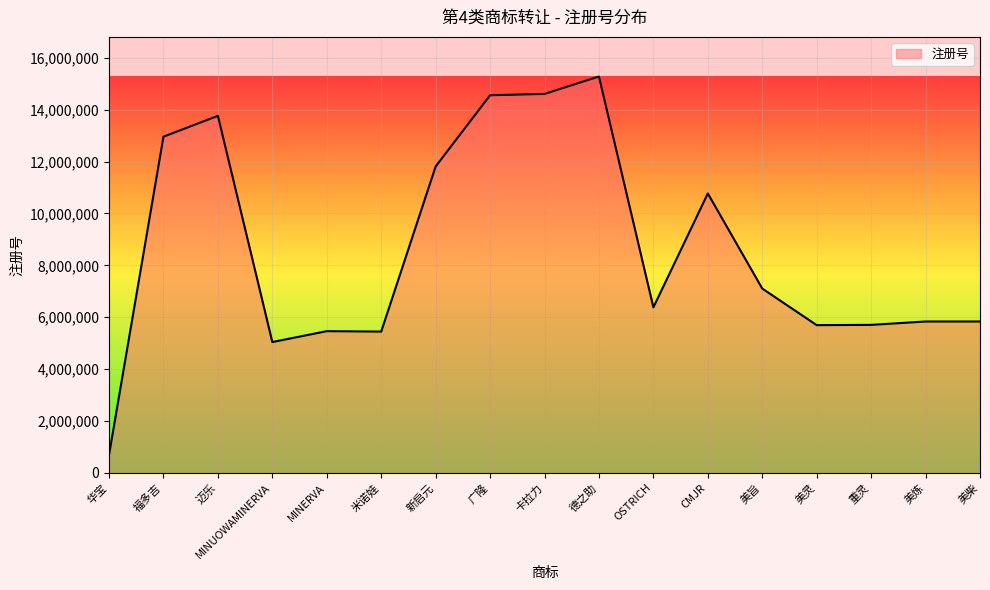

The value at 德之助 is 15276267. True or false?

True